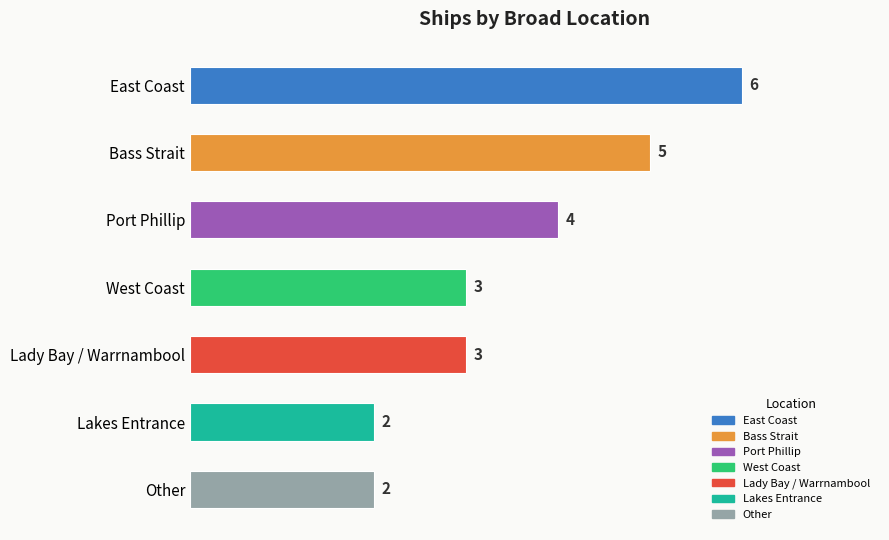

What is the ratio of the value at West Coast to the value at Lady Bay / Warrnambool?

1.0